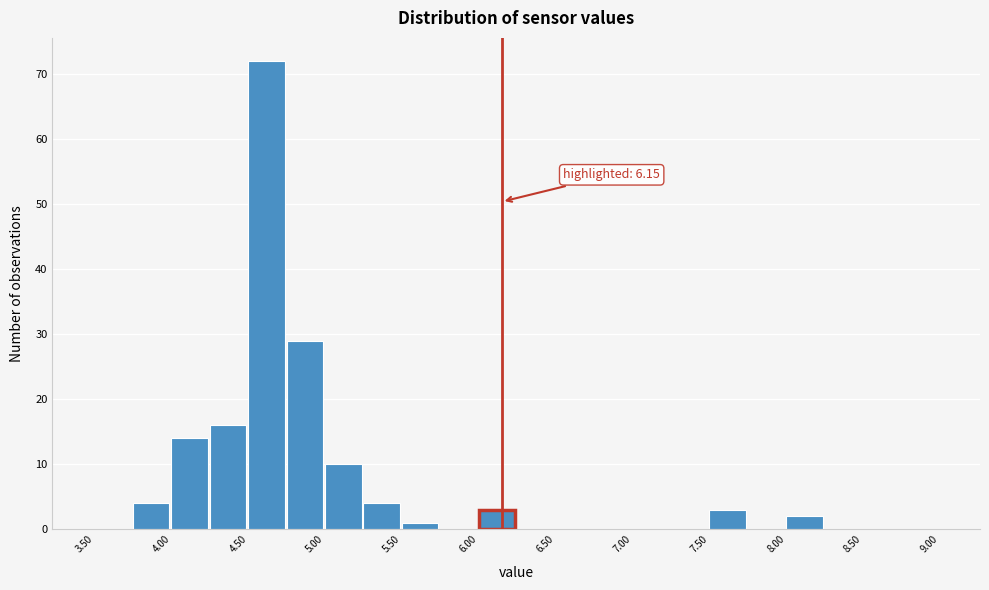

Over which range of the x-axis is the bar tallest?

4.50 to 4.75